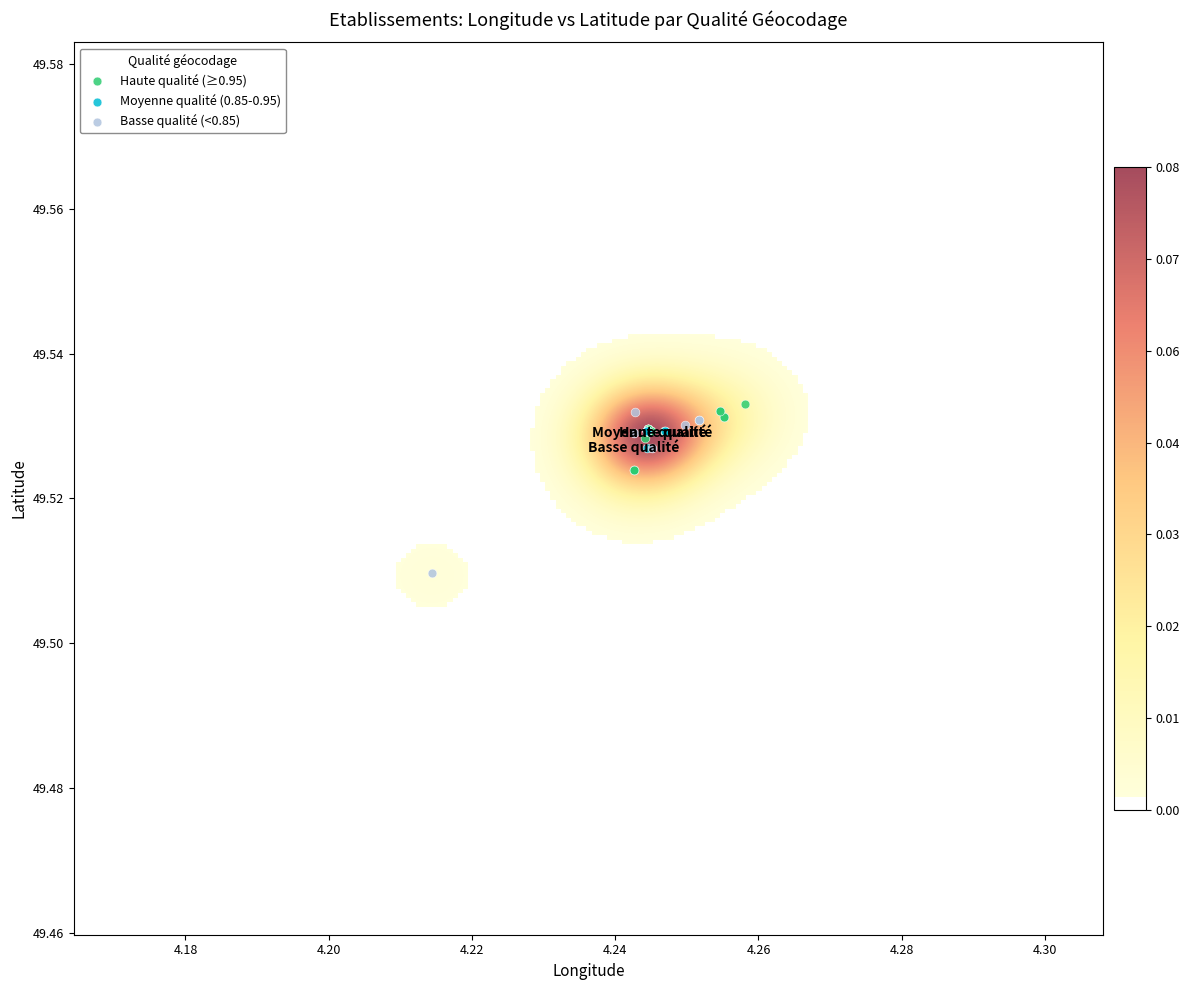

Which series reaches the minimum Y coordinate?

Basse qualité (<0.85)